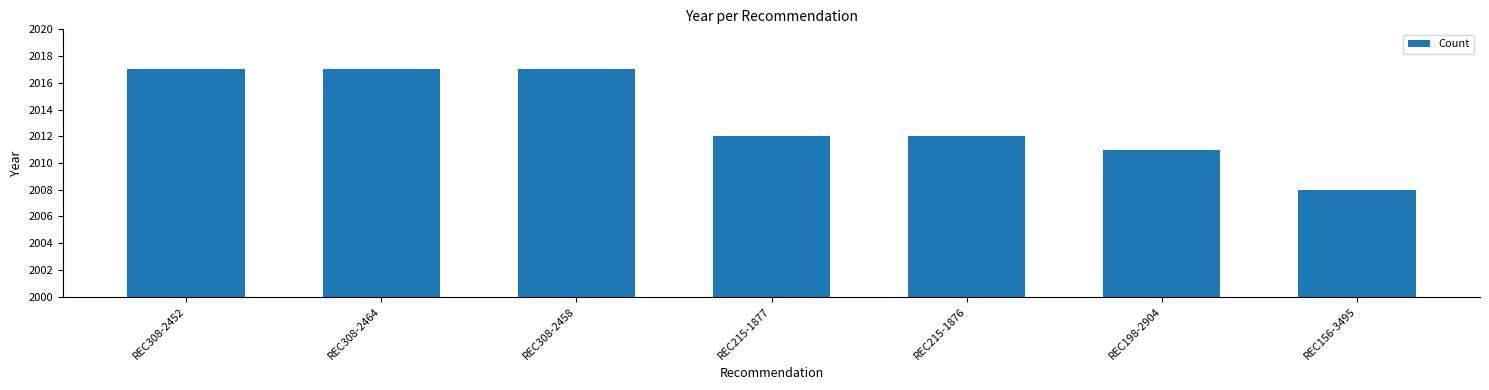

Reading left to right, extract all data points from this chart.

2017	2017	2017	2012	2012	2011	2008